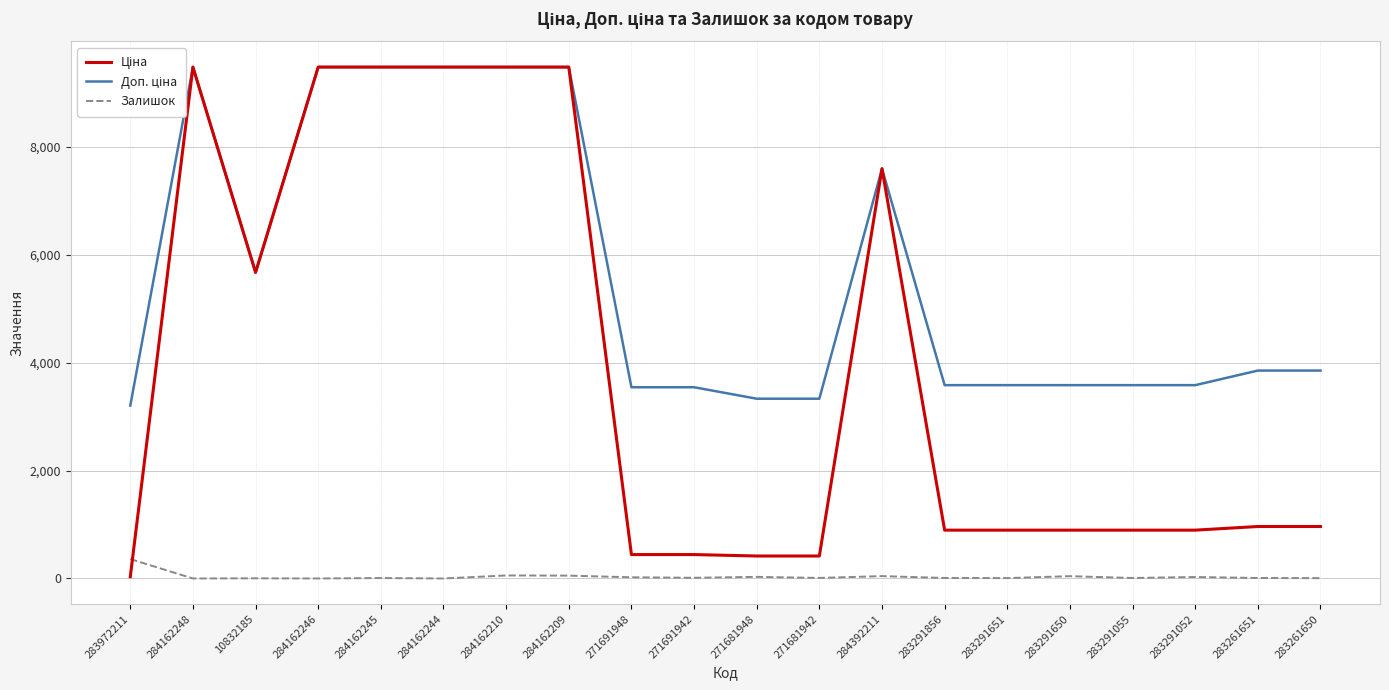

What is the label of the 4th point from the right?

283291055